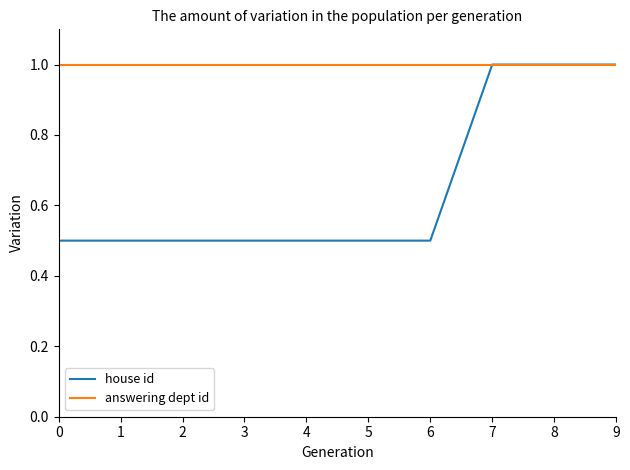

How many lines are shown in the chart?

2